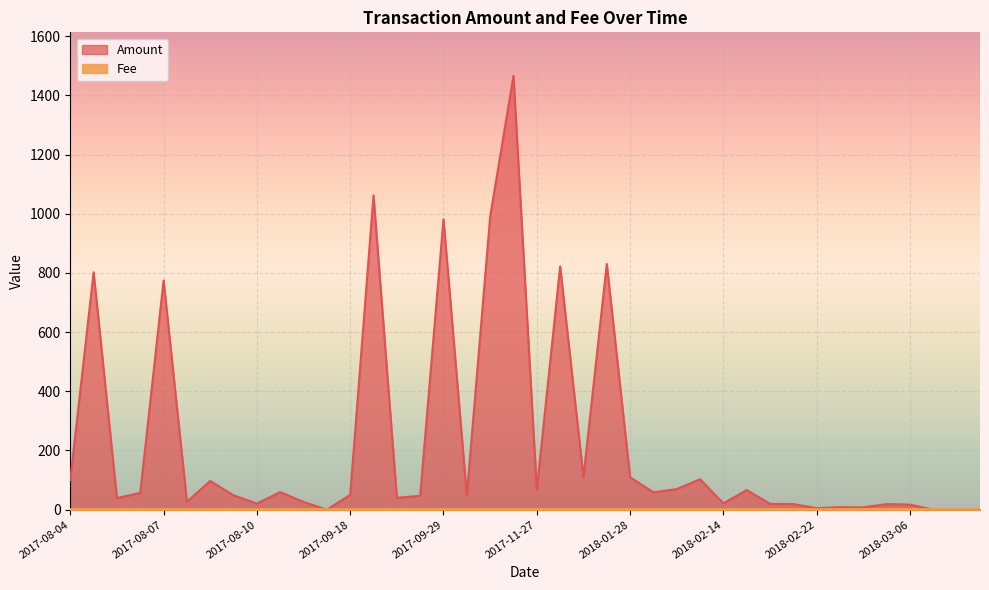

How many positive values does the Amount series have?

36